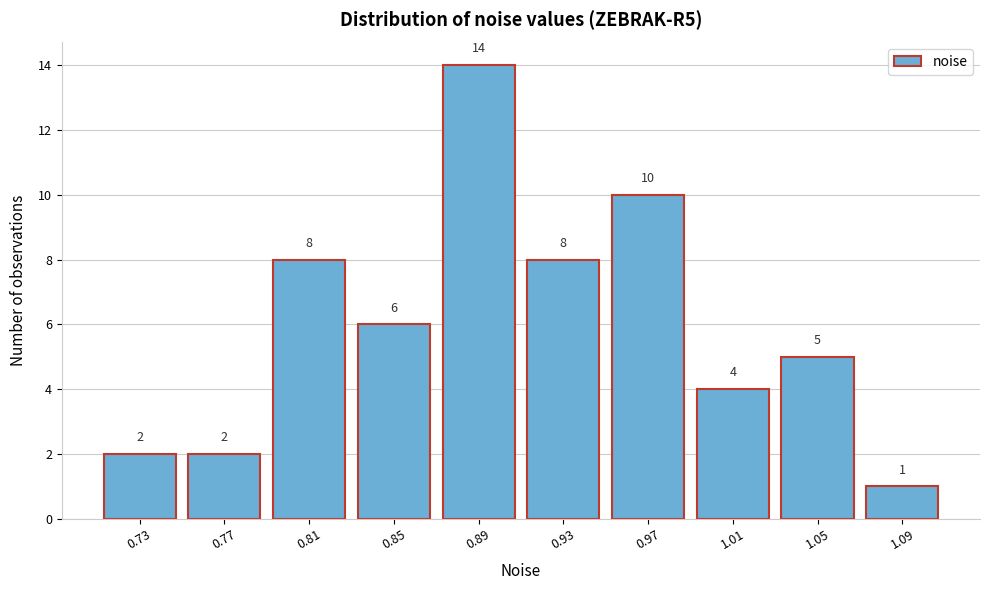

Reading left to right, extract all data points from this chart.

0.73=2	0.77=2	0.81=8	0.85=6	0.89=14	0.93=8	0.97=10	1.01=4	1.05=5	1.09=1